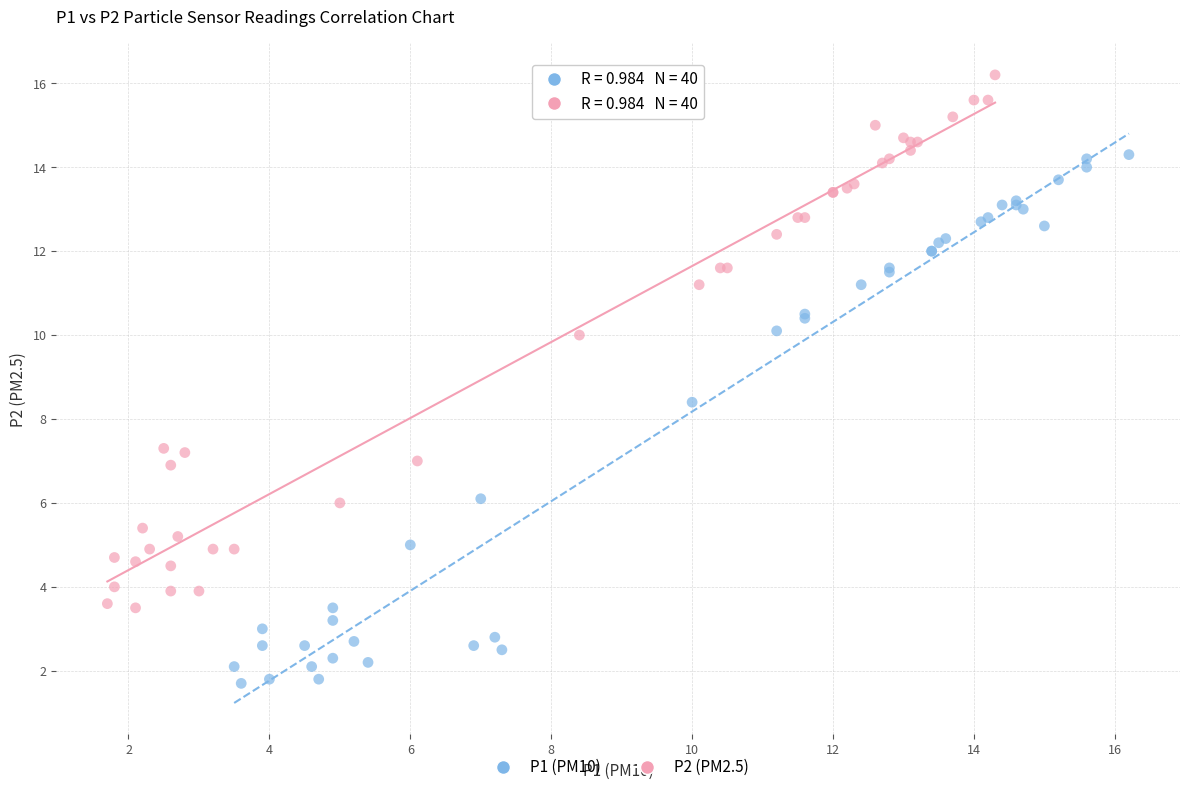

Which series contains the highest Y value?

P2 (PM2.5)